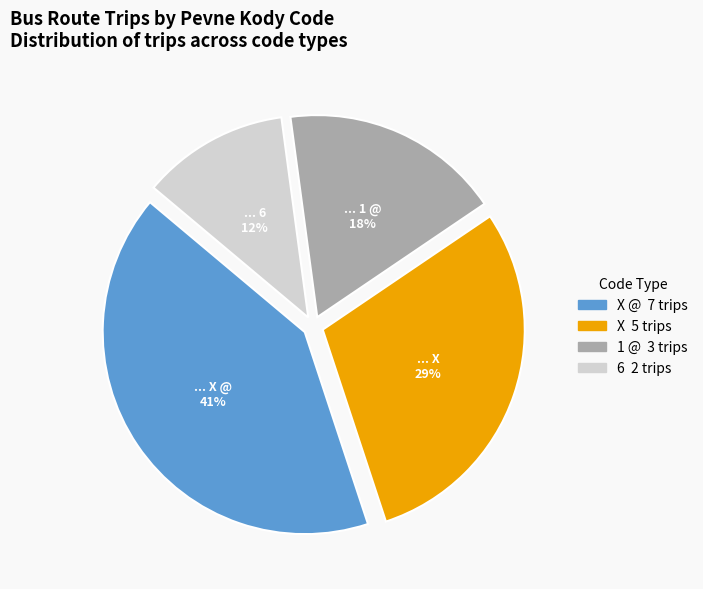

To the nearest percent, what is the average slice percentage?

25%